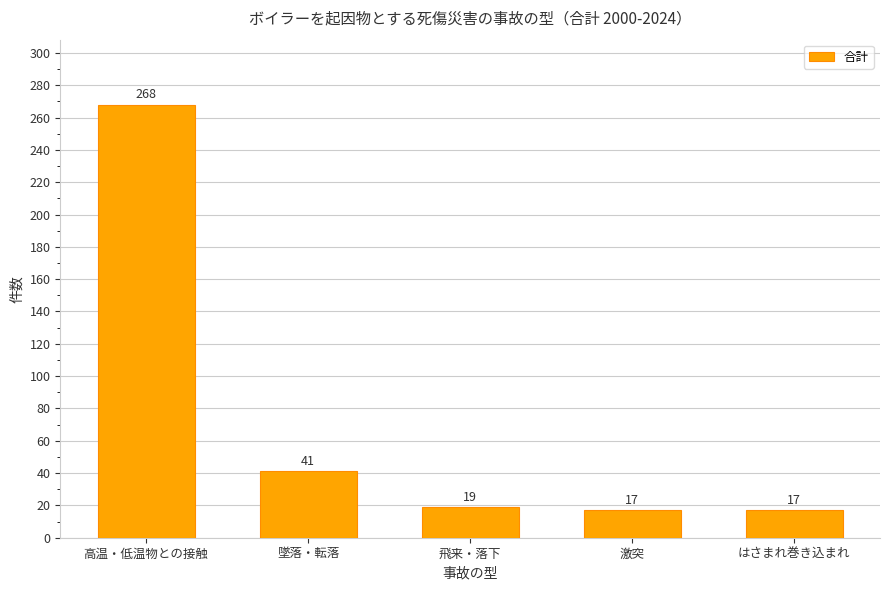

What is the greatest value displayed?

268